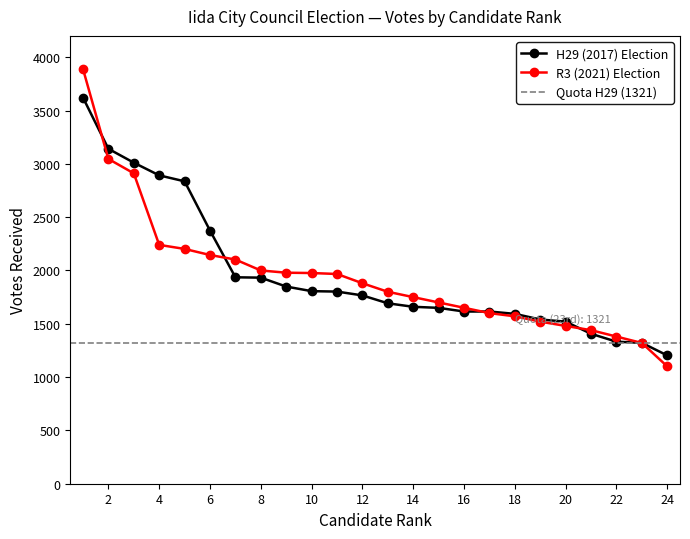

Reading left to right, what are all the values shown in this chart?

H29 (2017) Election: 3621.7	3141.0	3011.0	2892.0	2836.0	2374.0	1936.0	1932.6	1849.0	1806.0	1802.0	1766.0	1692.0	1659.3	1649.3	1615.0	1615.0	1593.0	1540.1	1520.0	1406.0	1332.0	1321.0	1203.0
R3 (2021) Election: 3890.0	3046.0	2911.0	2240.0	2202.0	2145.0	2102.5	2000.0	1979.0	1976.0	1967.0	1880.0	1800.0	1750.0	1700.0	1650.0	1600.0	1570.0	1520.0	1480.0	1440.0	1380.0	1320.0	1100.0